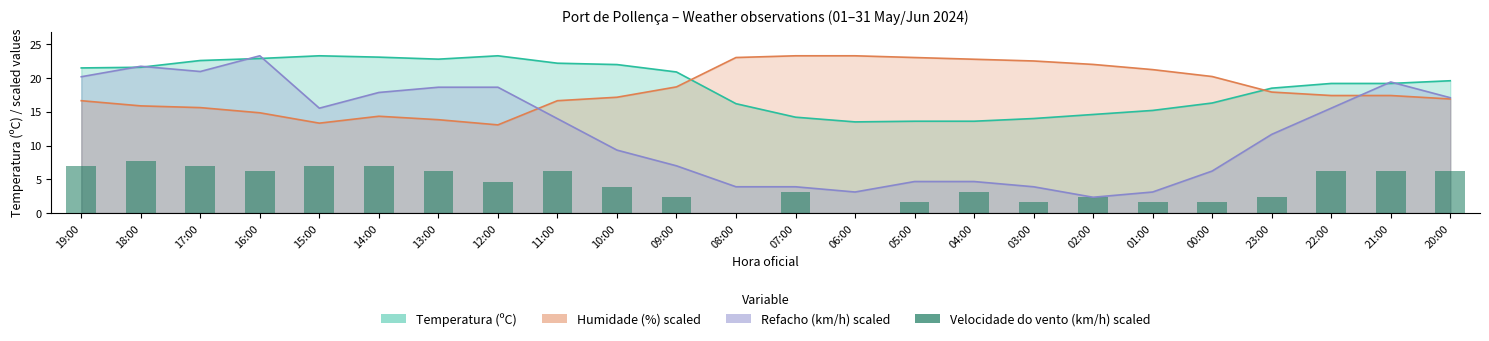

How many data points are less than 4?

12